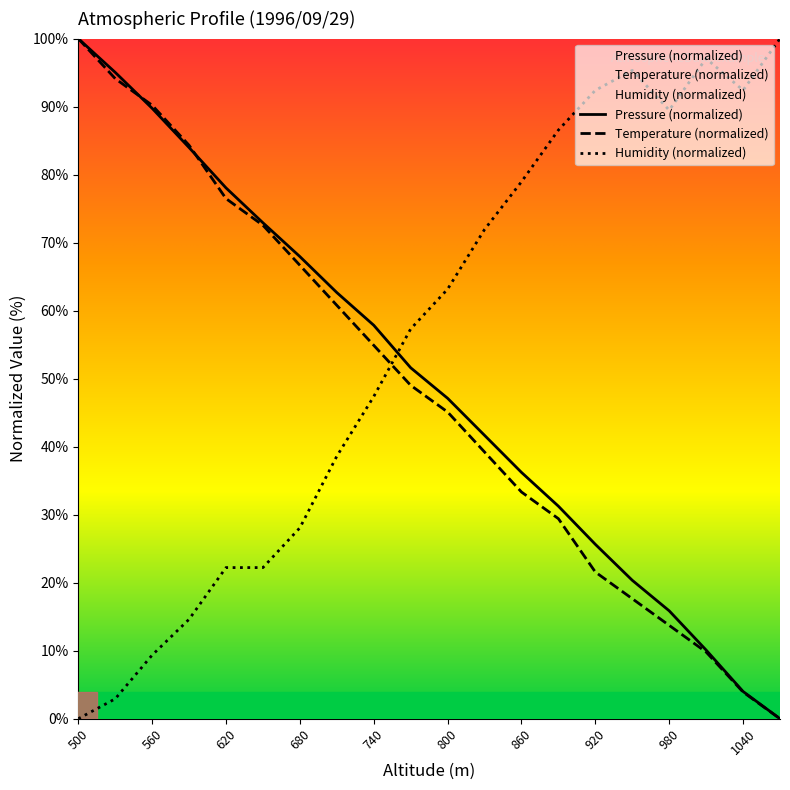

Is it true that Humidity (normalized) equals 40.4 at 680?

False